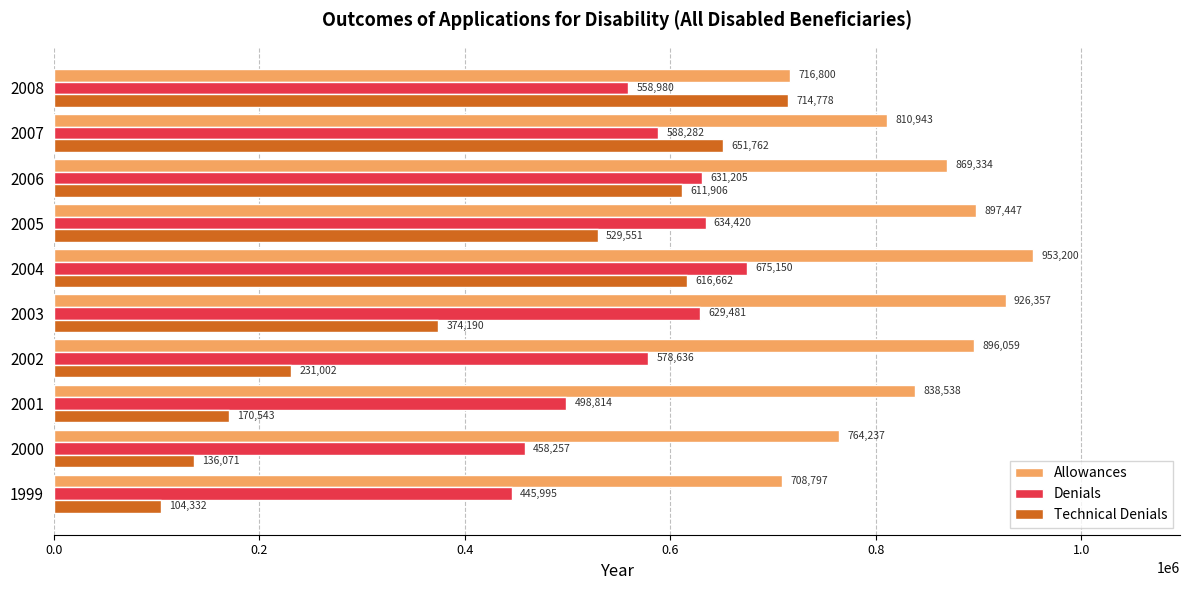

Which series has the largest range (max minus min)?

Technical Denials